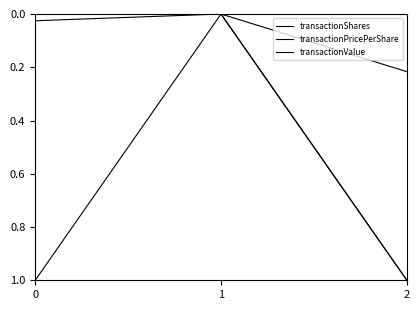

How many lines are shown in the chart?

3